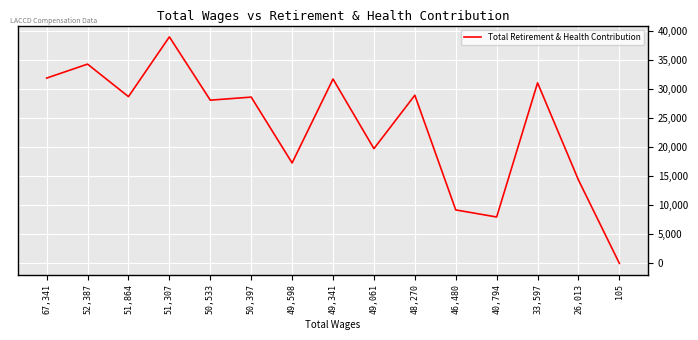

Where is the data nearest to the value 19516?

49,061